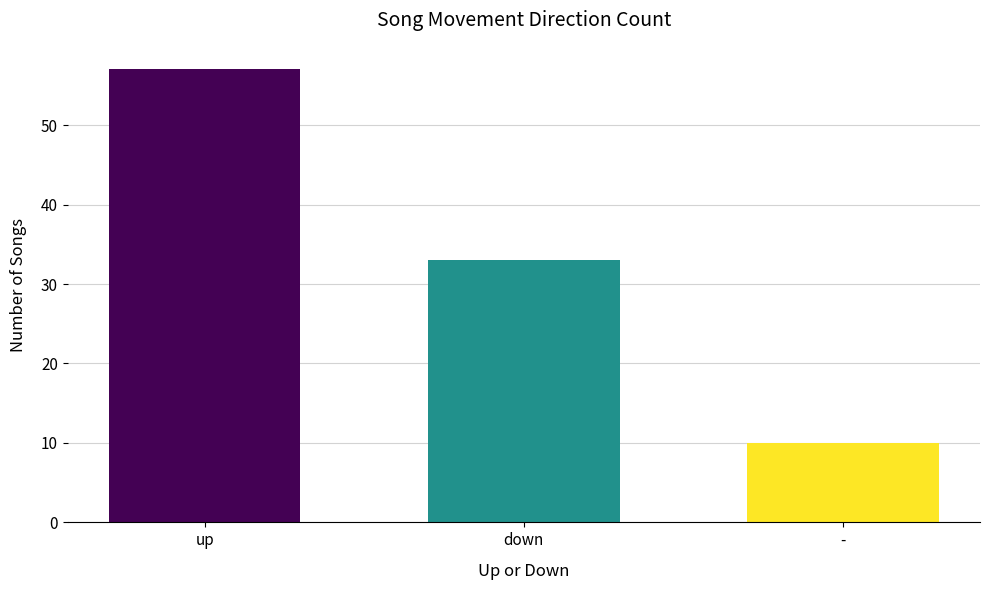

What is the sum of all values?

100